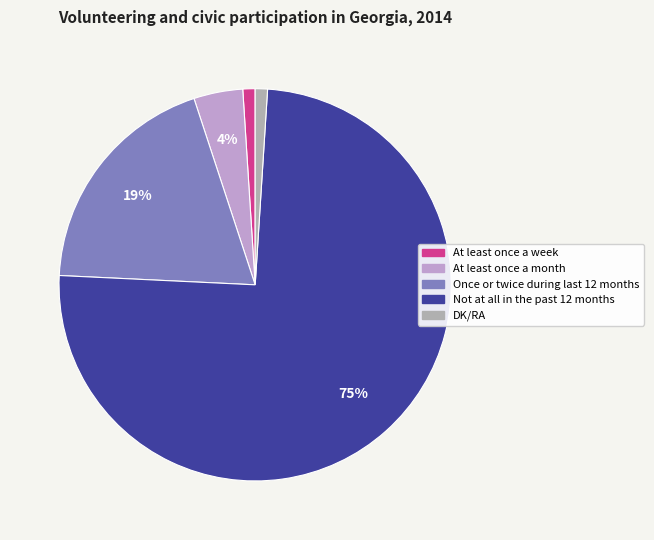

What is the largest slice in the pie chart?

Not at all in the past 12 months